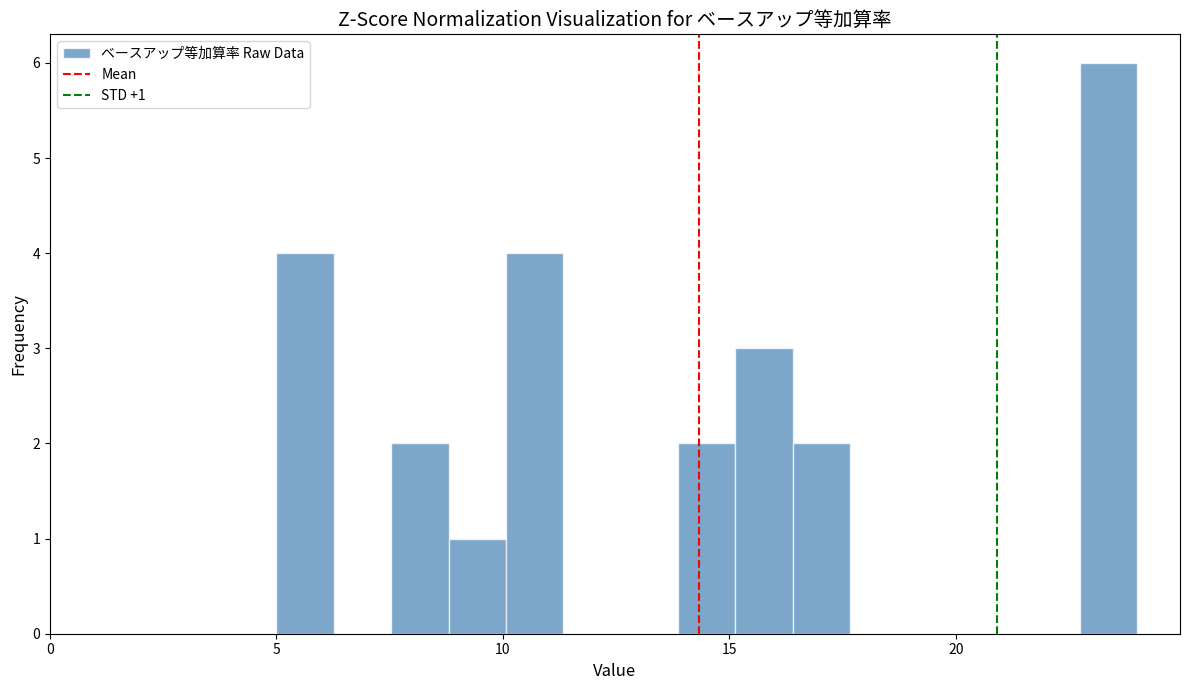

Read against the x-axis, roughly where is the centre of the tallest bar?

23.5